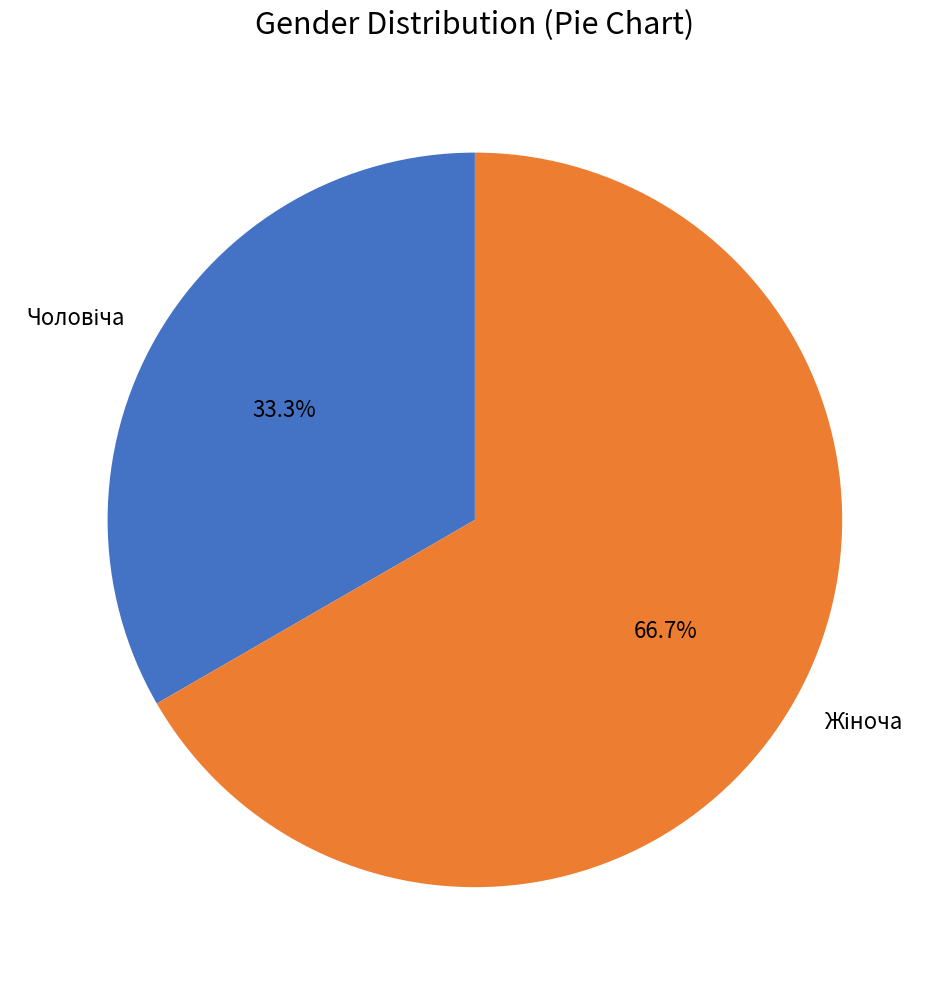

Is there a majority slice in this chart?

Yes